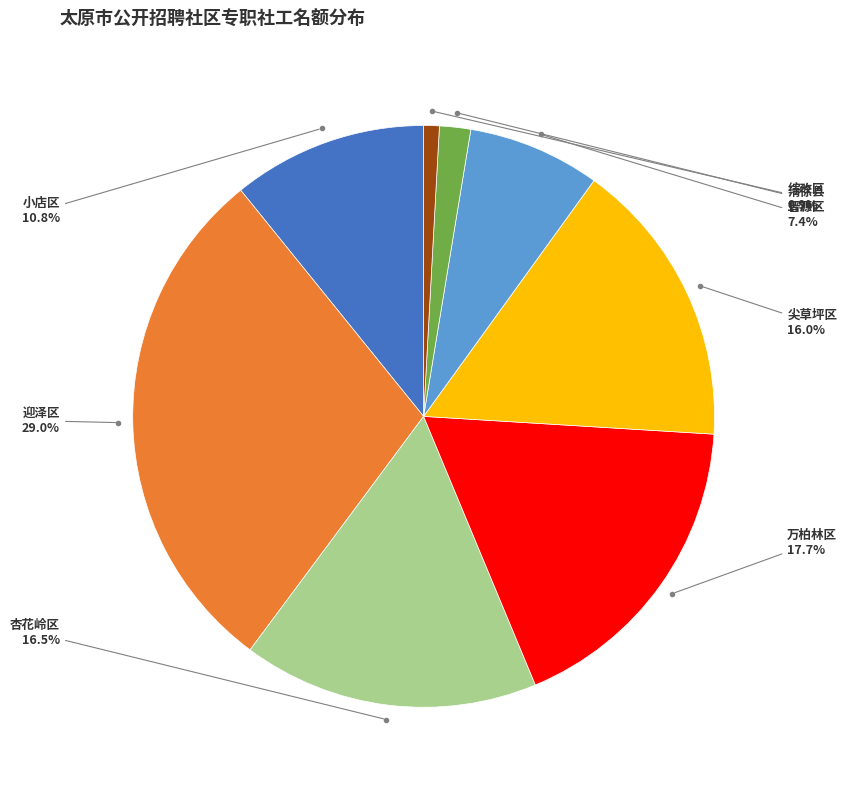

Does any single category account for the majority?

No